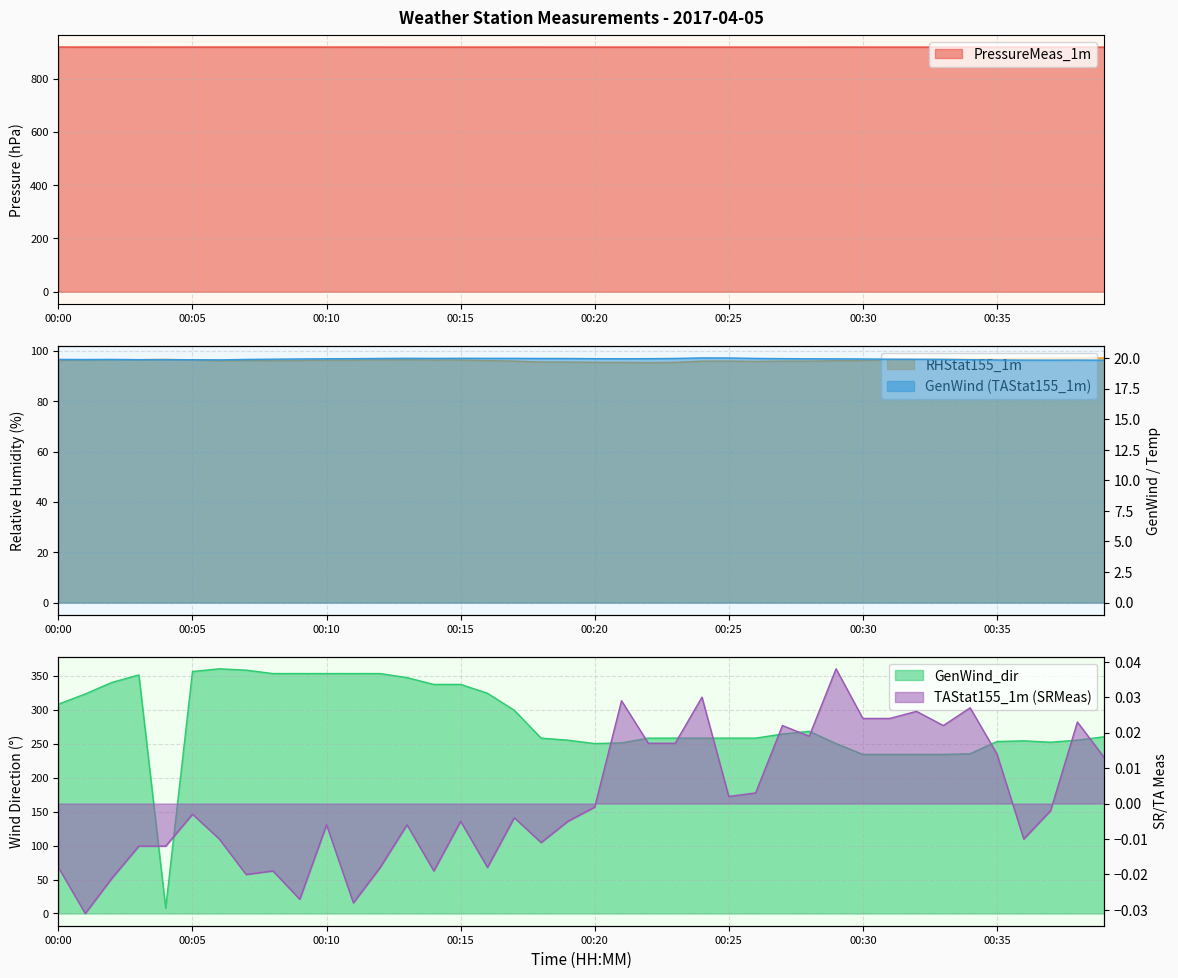

Reading right to left, what are all the values shown in this chart?

PressureMeas_1m: 918.9	918.9	919.0	919.0	919.0	919.0	919.0	919.1	919.1	919.1	919.1	919.1	919.1	919.1	919.1	919.1	919.1	919.1	919.1	919.1	919.1	919.1	919.2	919.2	919.2	919.2	919.2	919.2	919.2	919.2	919.2	919.3	919.3	919.3	919.3	919.3	919.3	919.3	919.3	919.4
RHStat155_1m: 97.2	97.2	97.2	97.1	96.9	96.9	96.9	96.8	96.5	96.2	96.2	96.0	96.0	95.9	96.0	96.0	95.5	95.4	95.5	95.5	95.6	95.6	96.0	96.2	96.4	96.4	96.5	96.5	96.4	96.4	96.3	96.2	96.2	96.1	96.4	96.6	96.5	96.5	96.4	96.3
TAStat155_1m: 0.0	0.0	-0.0	-0.0	0.0	0.0	0.0	0.0	0.0	0.0	0.0	0.0	0.0	0.0	0.0	0.0	0.0	0.0	0.0	-0.0	-0.0	-0.0	-0.0	-0.0	-0.0	-0.0	-0.0	-0.0	-0.0	-0.0	-0.0	-0.0	-0.0	-0.0	-0.0	-0.0	-0.0	-0.0	-0.0	-0.0
GenWind: 19.8	19.8	19.8	19.8	19.8	19.9	19.9	19.9	19.9	19.9	19.9	19.9	20.0	20.0	20.0	20.0	20.0	19.9	19.9	19.9	20.0	20.0	20.0	20.0	20.0	20.0	20.0	20.0	19.9	19.9	19.9	19.9	19.9	19.9	19.9	19.9	19.9	19.9	19.9	19.9
GenWind_dir: 260.0	255.0	252.0	254.0	253.0	235.0	234.0	234.0	234.0	234.0	250.0	268.0	264.0	258.0	258.0	258.0	258.0	258.0	251.0	250.0	255.0	258.0	299.0	324.0	337.0	337.0	347.0	353.0	353.0	353.0	353.0	353.0	358.0	360.0	356.0	8.0	351.0	340.0	323.0	308.0